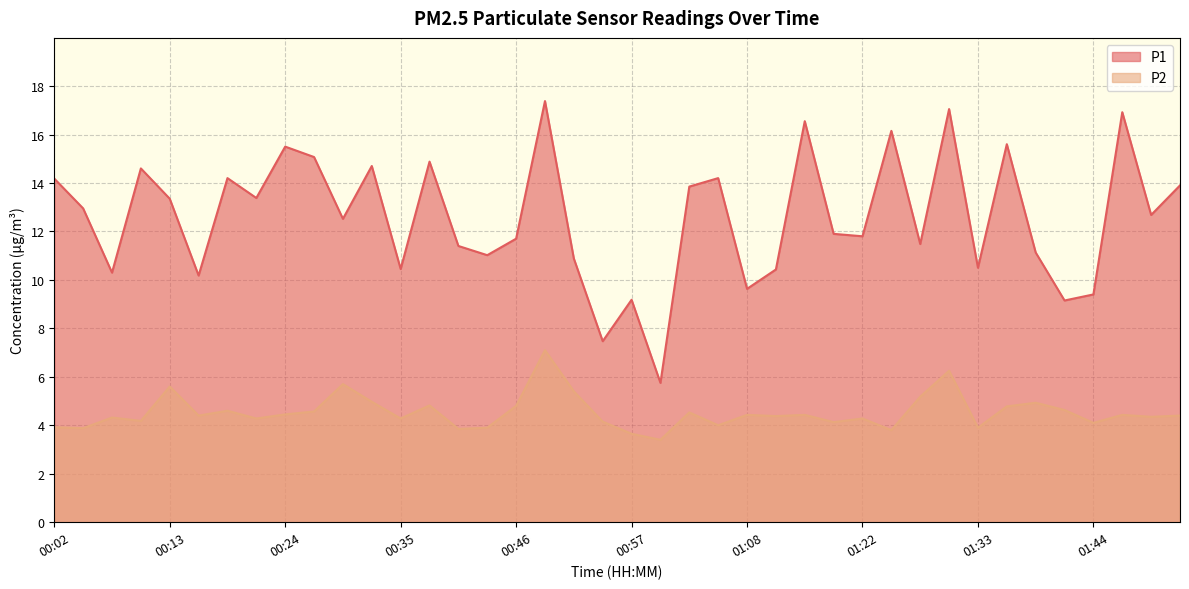

What is the label of the 21st point from the left?

00:57